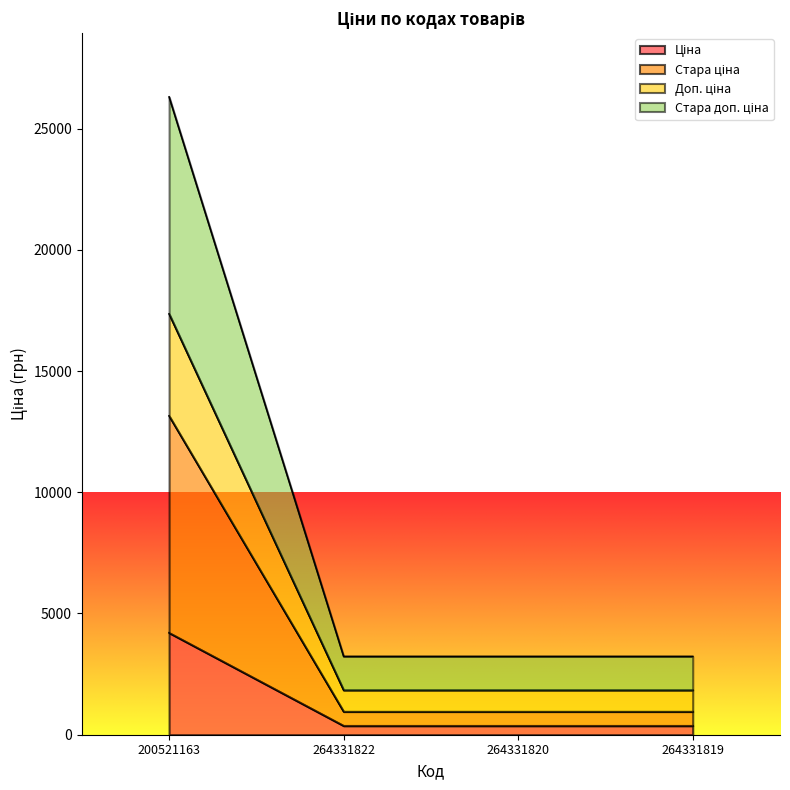

What is the label of the 2nd point from the left?

264331822